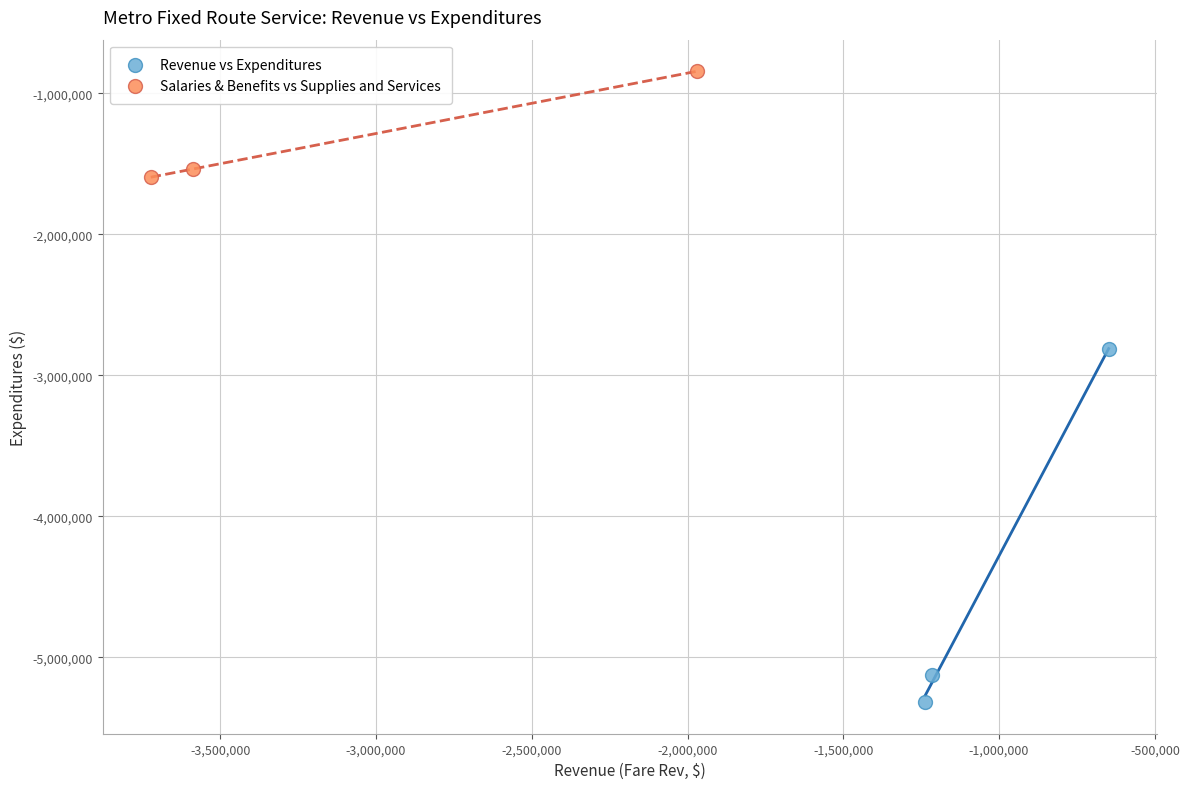

Which series has the largest Y range (max minus min)?

Revenue vs Expenditures